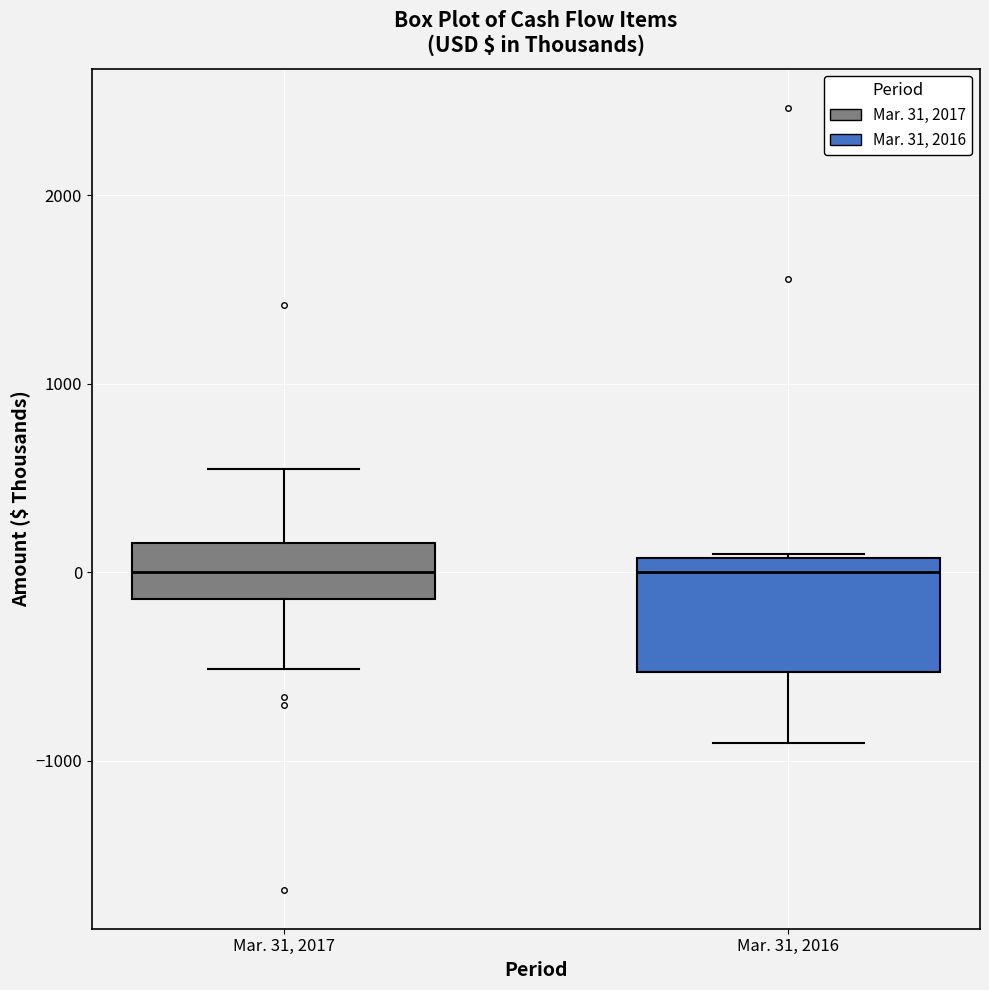

Where does the median line of the box for Mar. 31, 2016 sit on the y-axis? The values are not printed on the chart, so give them approximately, as read against the axis.

0